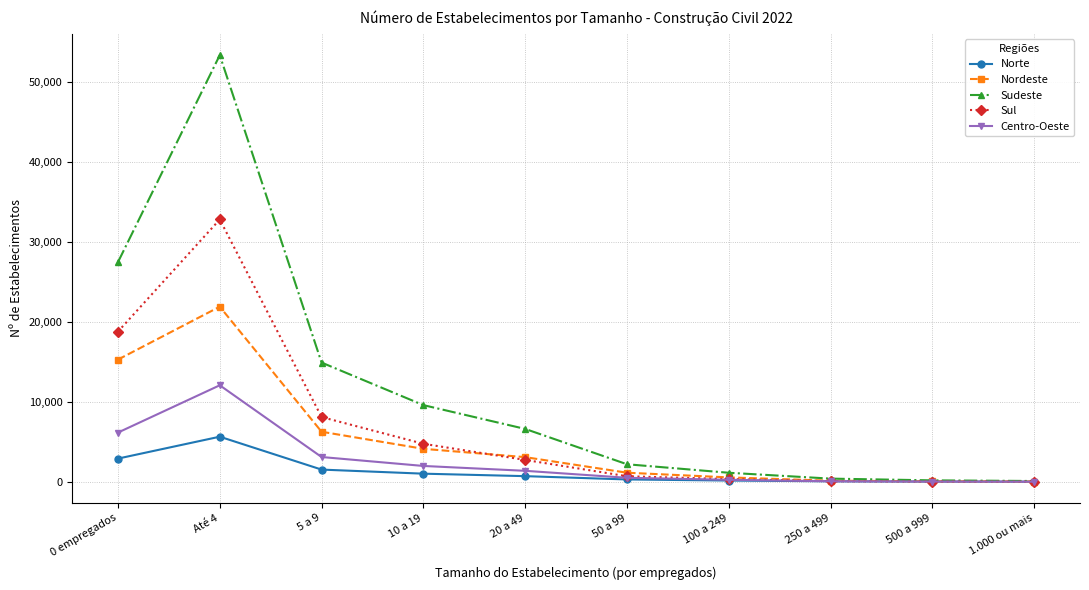

What is the average value of the Nordeste series?

5258